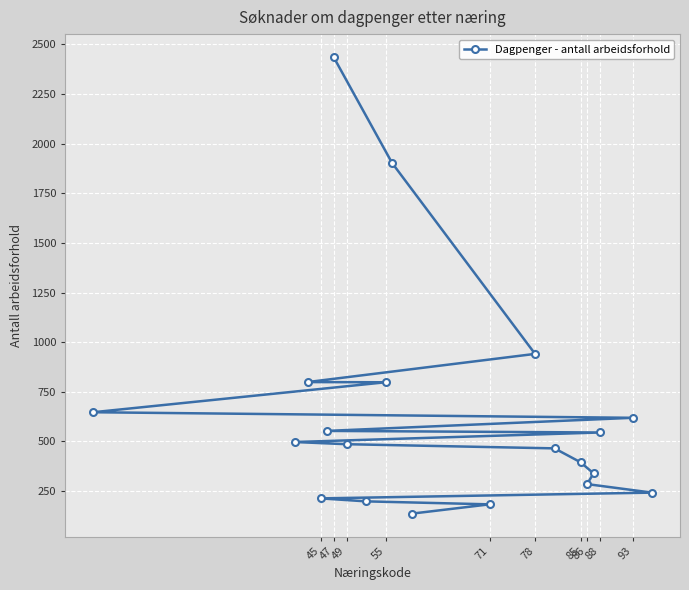

True or false: the data shows 285 at 86.

True